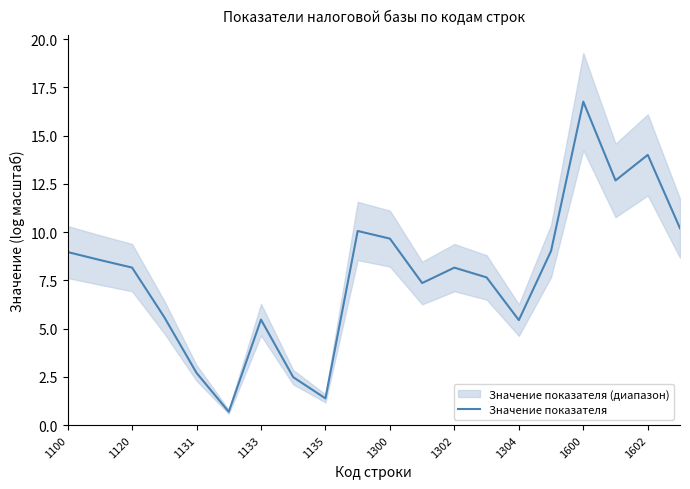

At which label does Значение показателя reach its peak?

1600